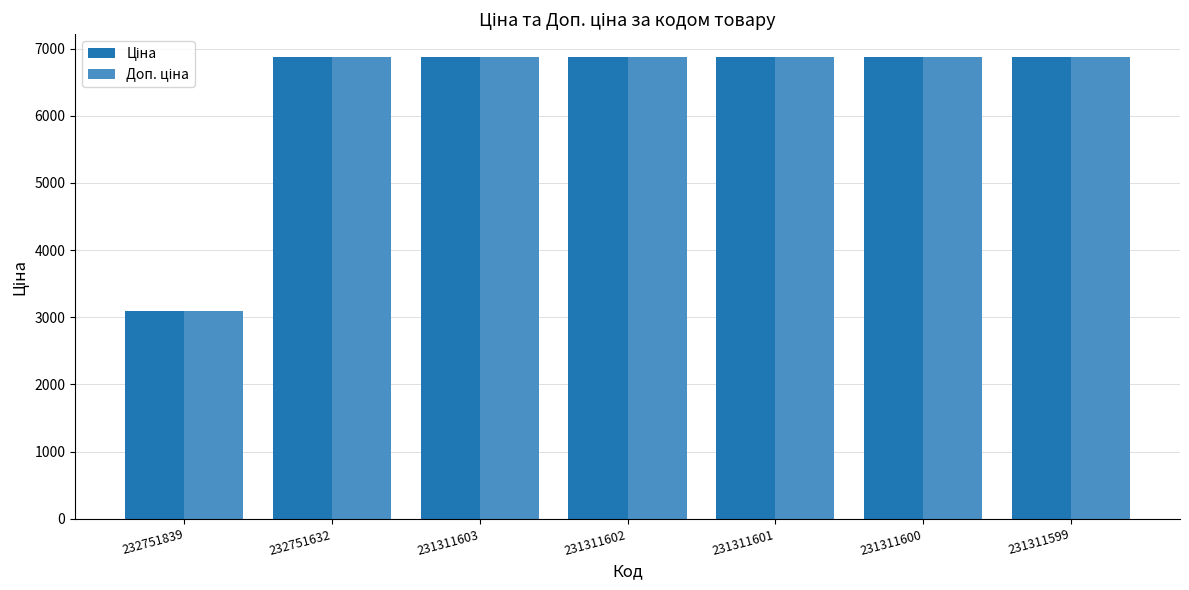

What is the minimum value shown in the chart?

3091.0